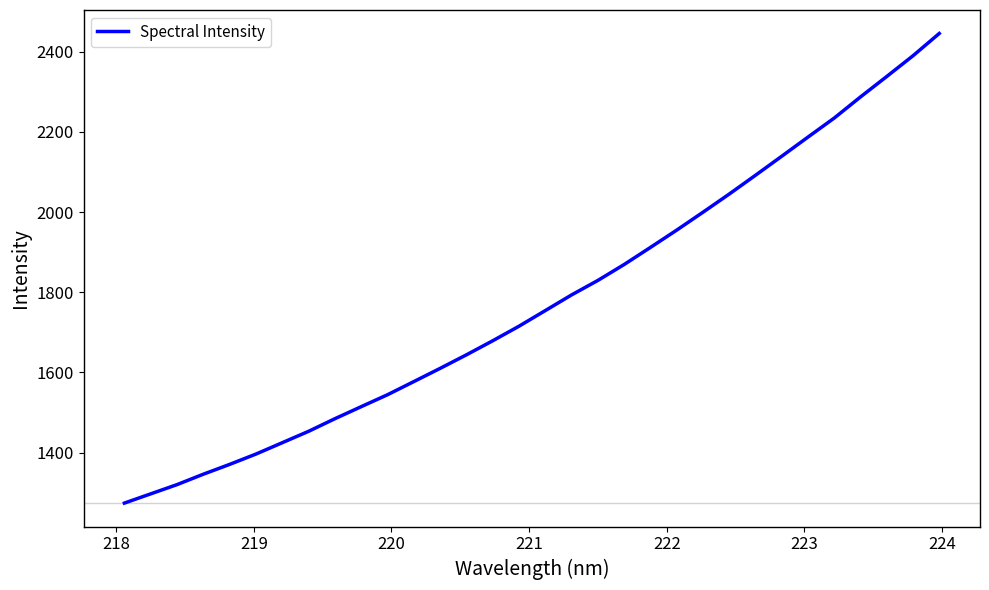

What is the smallest value displayed?

1273.8